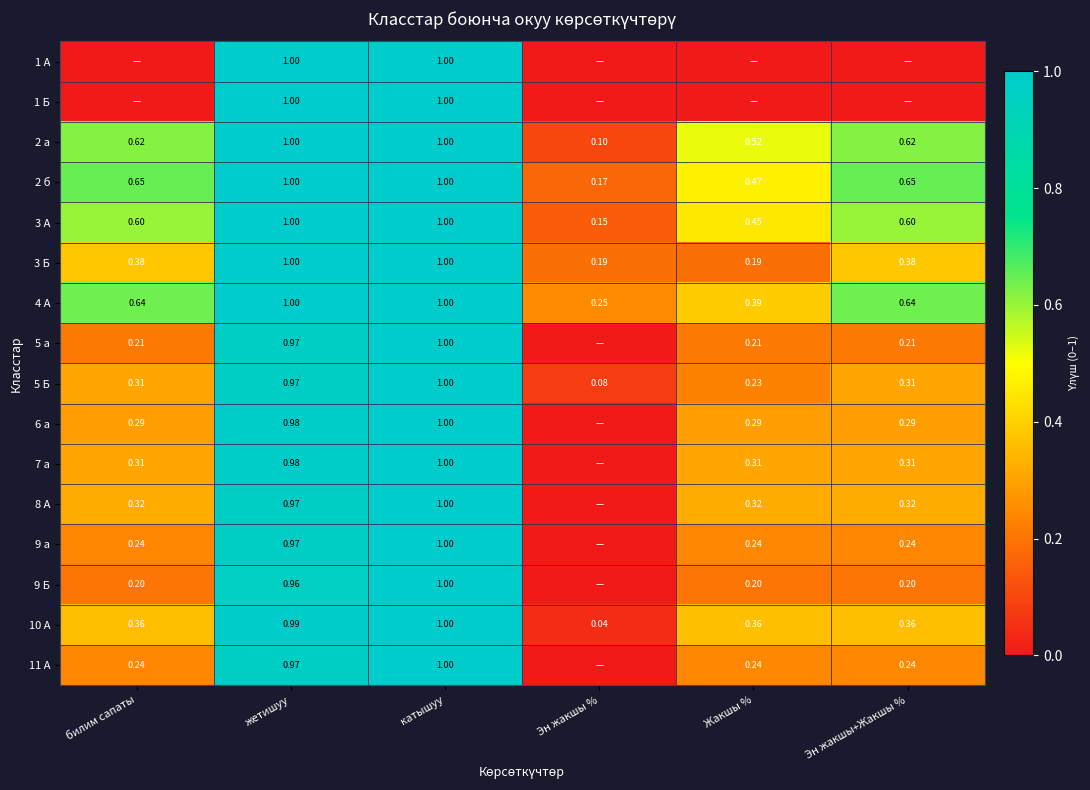

Is it true that 11 А equals 0.2 at Жакшы %?

True